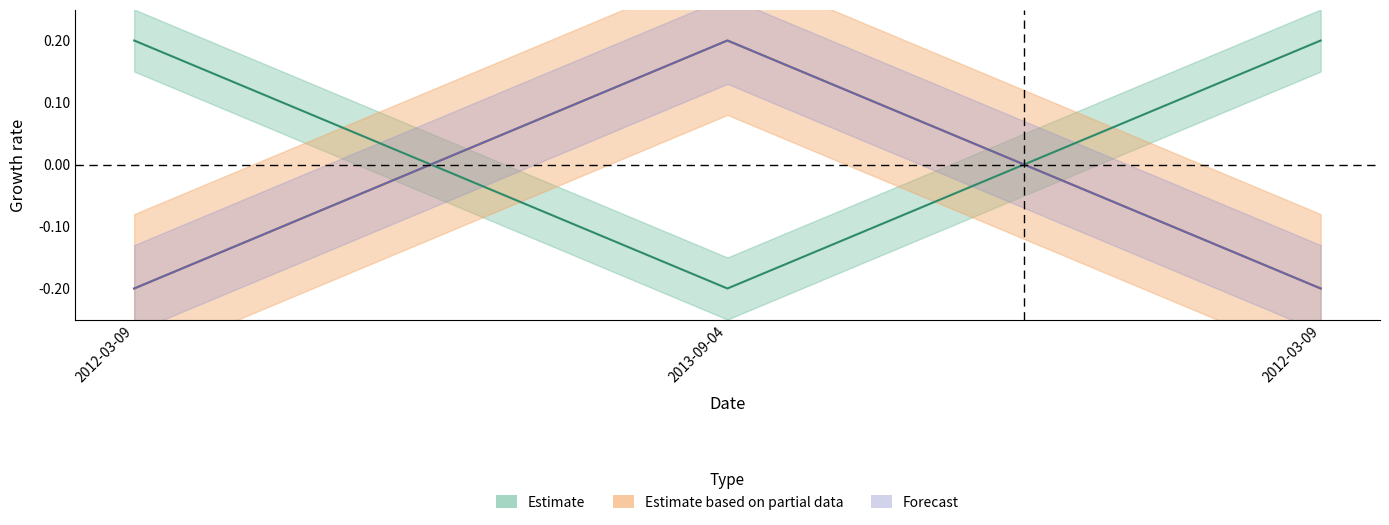

Reading right to left, transcribe all the data shown in this chart.

EID: 0.2	-0.2	0.2
EOID: -0.2	0.2	-0.2
OWNER: -0.2	0.2	-0.2